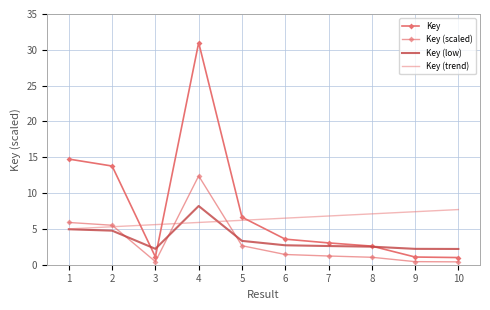

What is the difference between the Key values at 1 and 8?

12.1